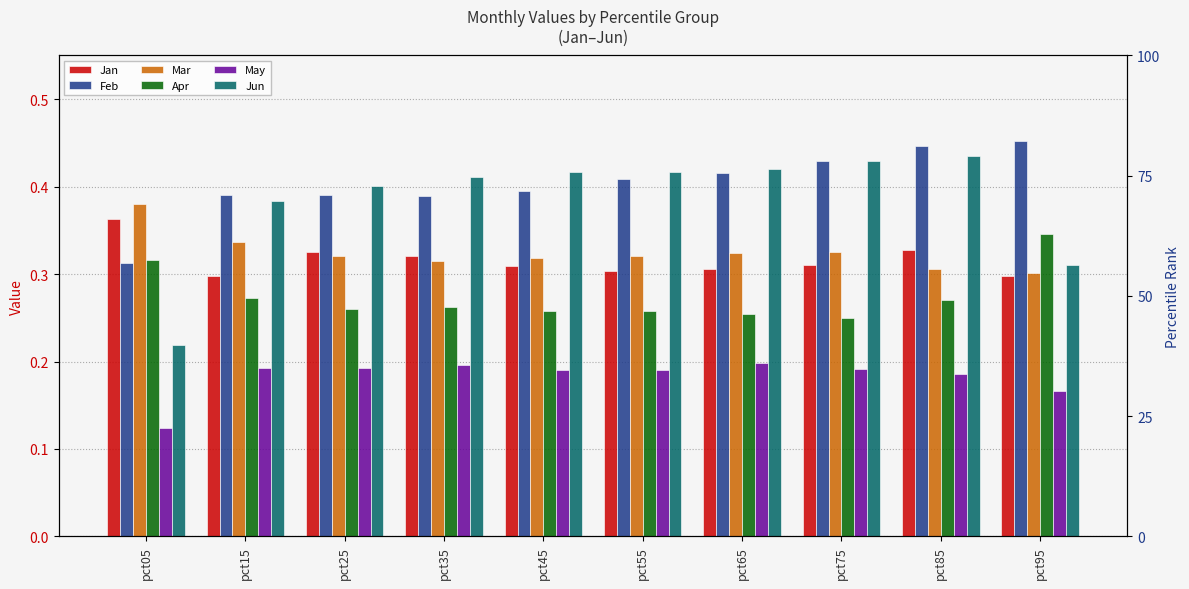

Are the bars horizontal?

No